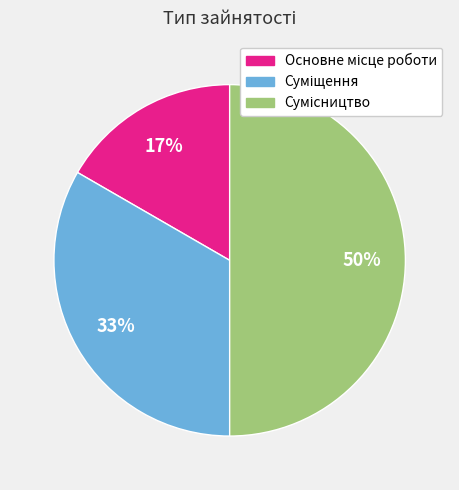

Count the number of slices in the pie.

3